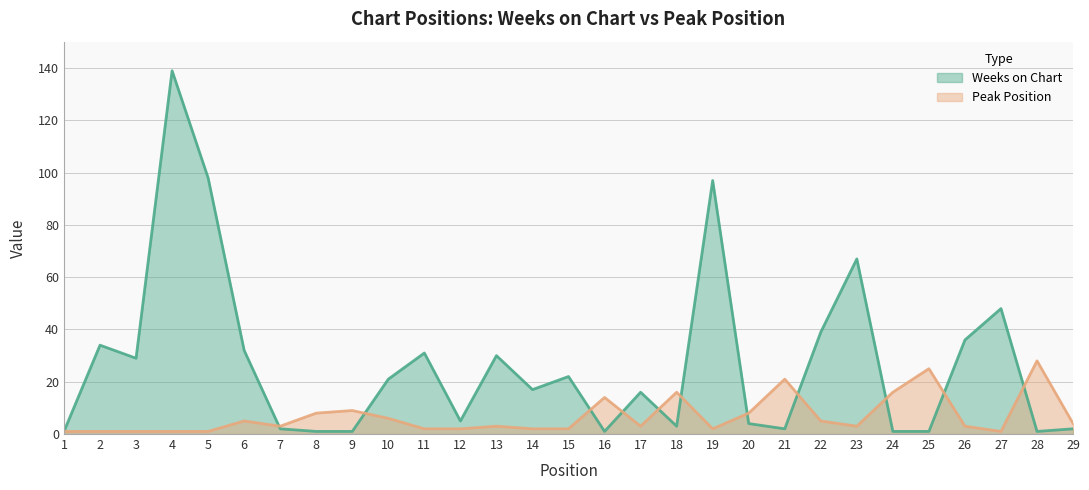

At which label does Weeks on Chart first exceed 17?

2